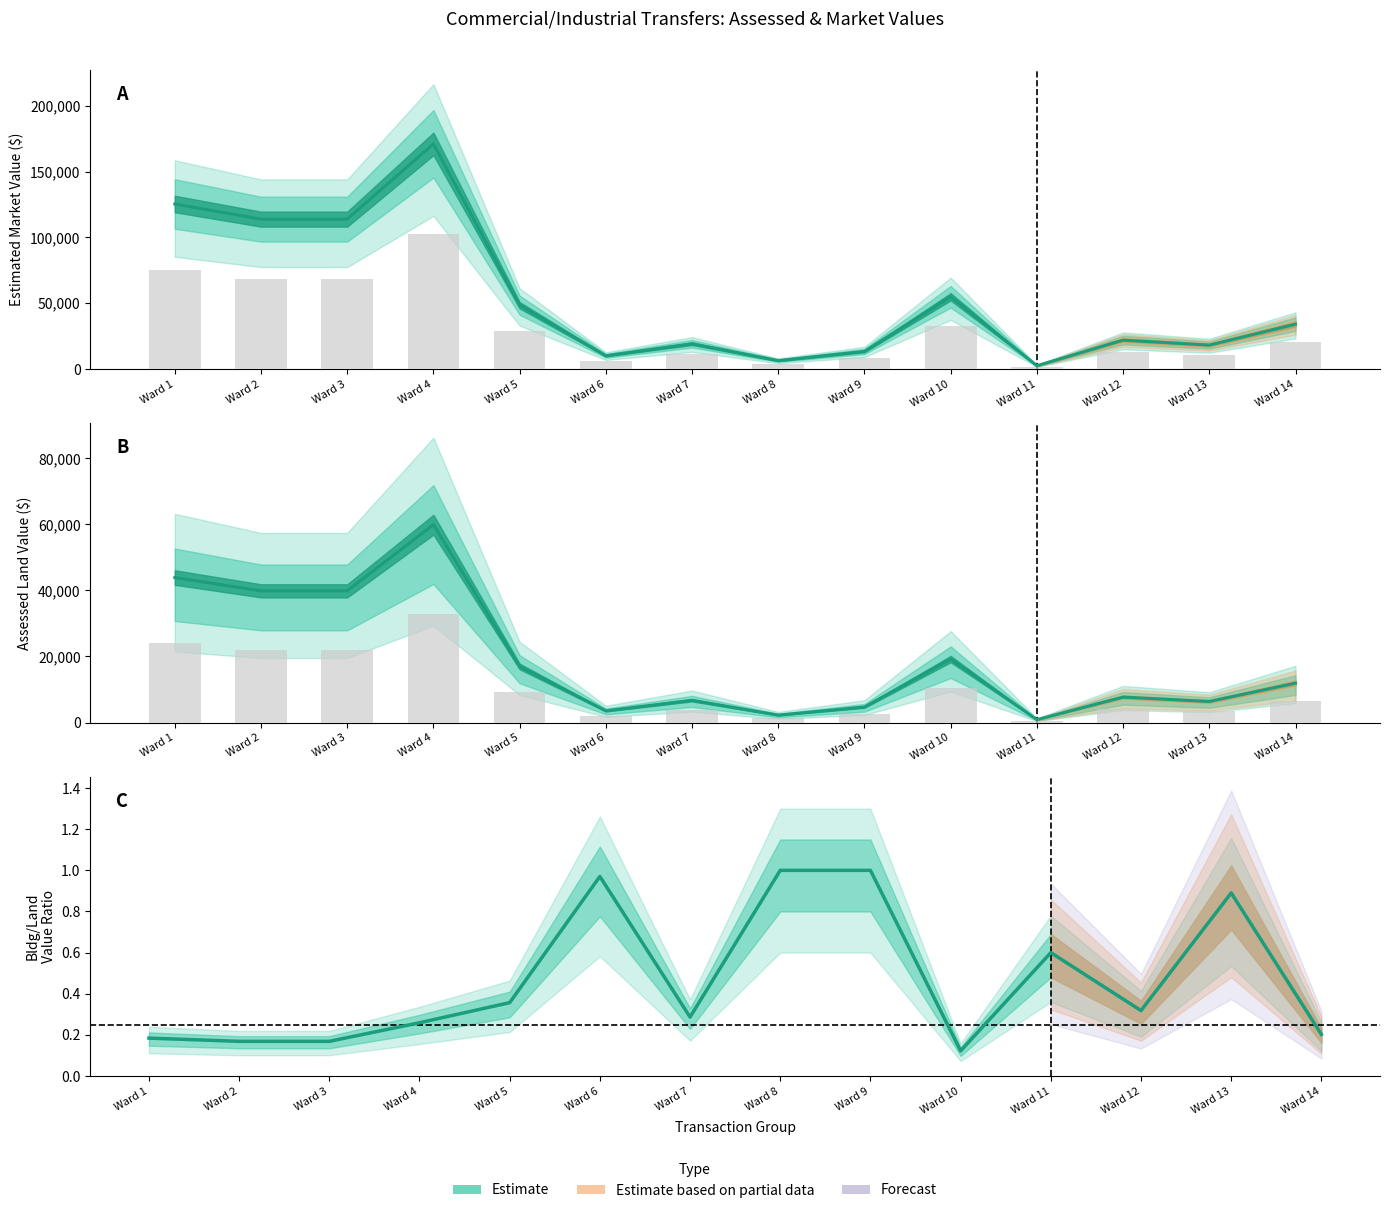

What is the difference between the Assessed Total Value values at Ward 4 and Ward 10?

116200.0